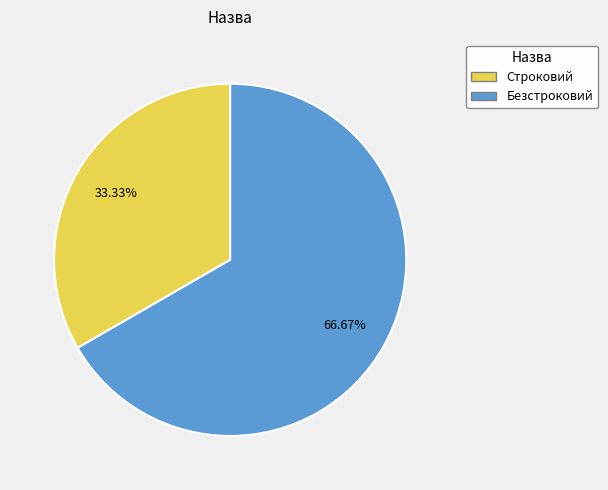

Which has a higher value, Строковий or Безстроковий?

Безстроковий